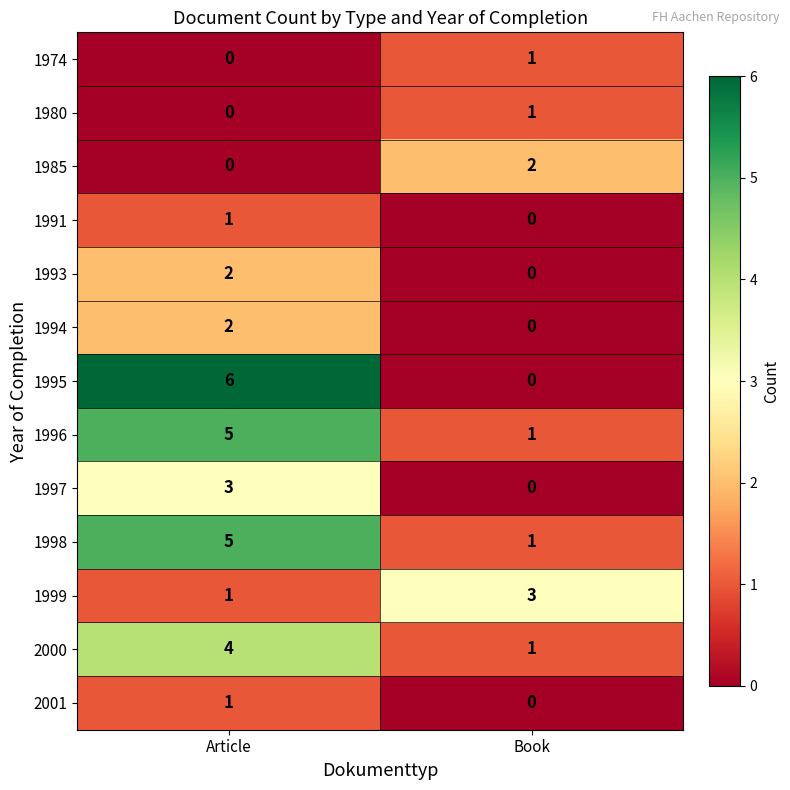

The 1991 series shows 2 at Article. True or false?

False